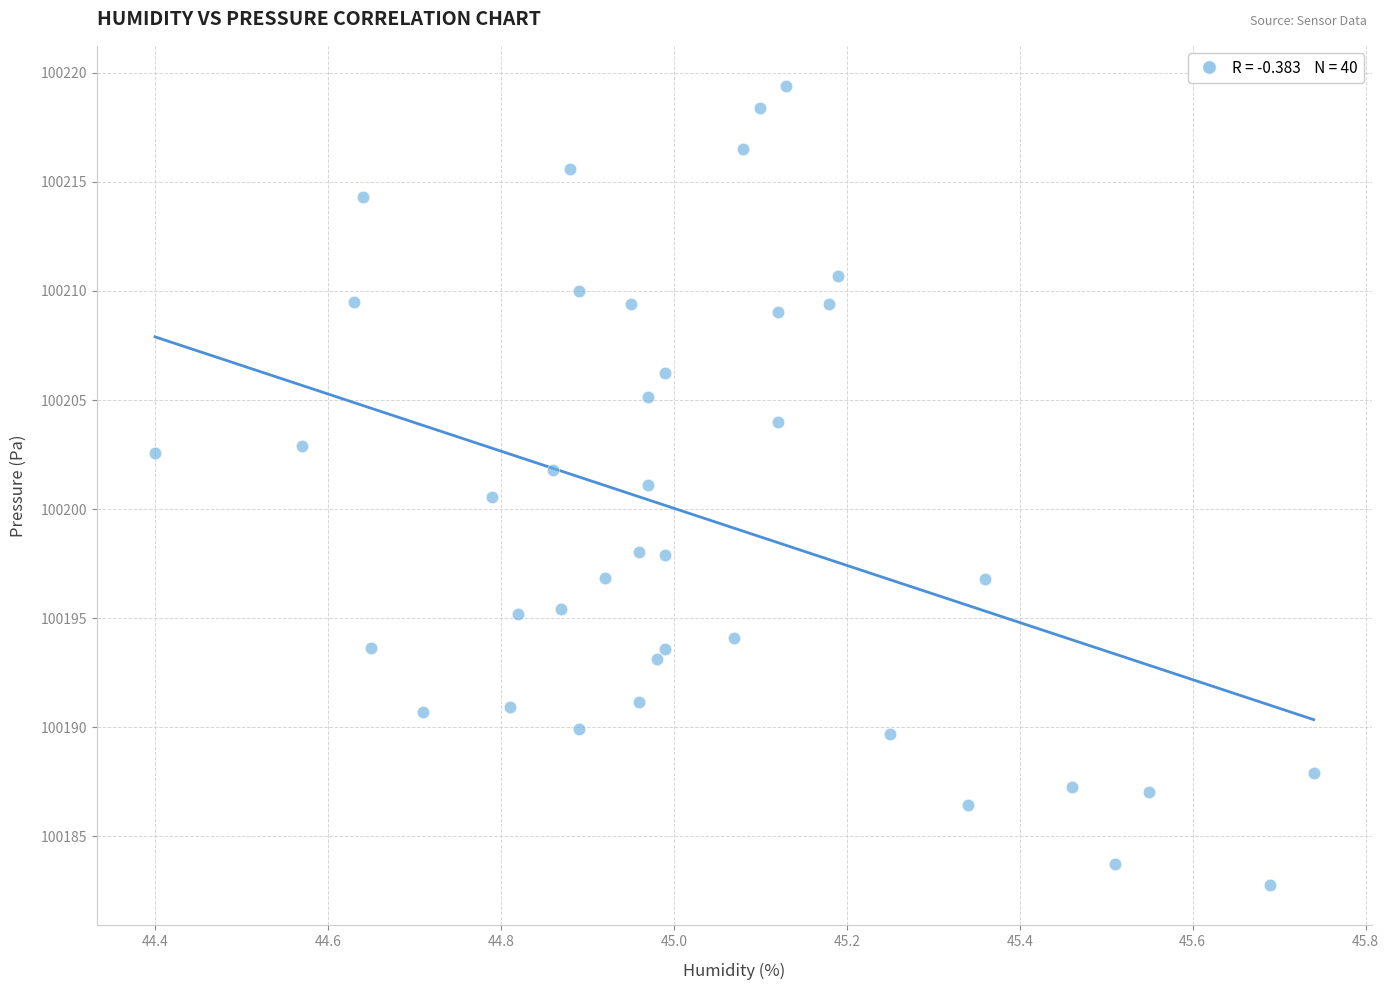

What is the range of X values (max minus min)?

1.3